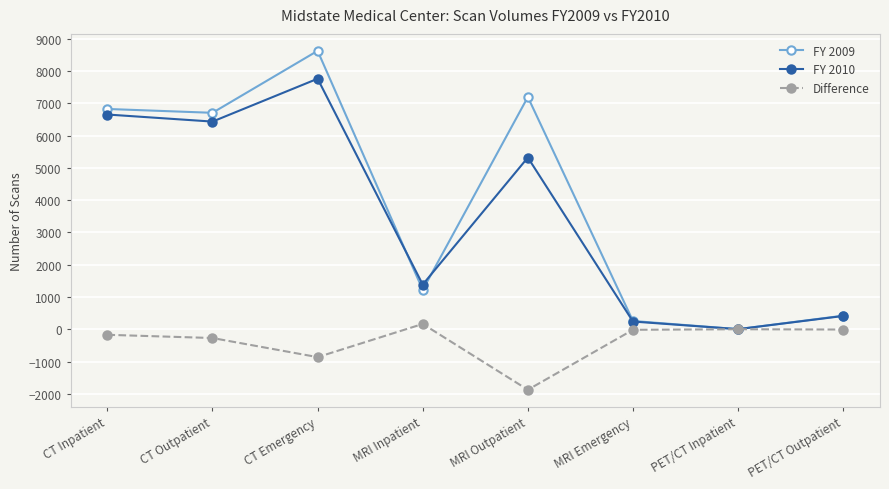

What value does the Difference series have at PET/CT Outpatient, to the nearest 10?

-10